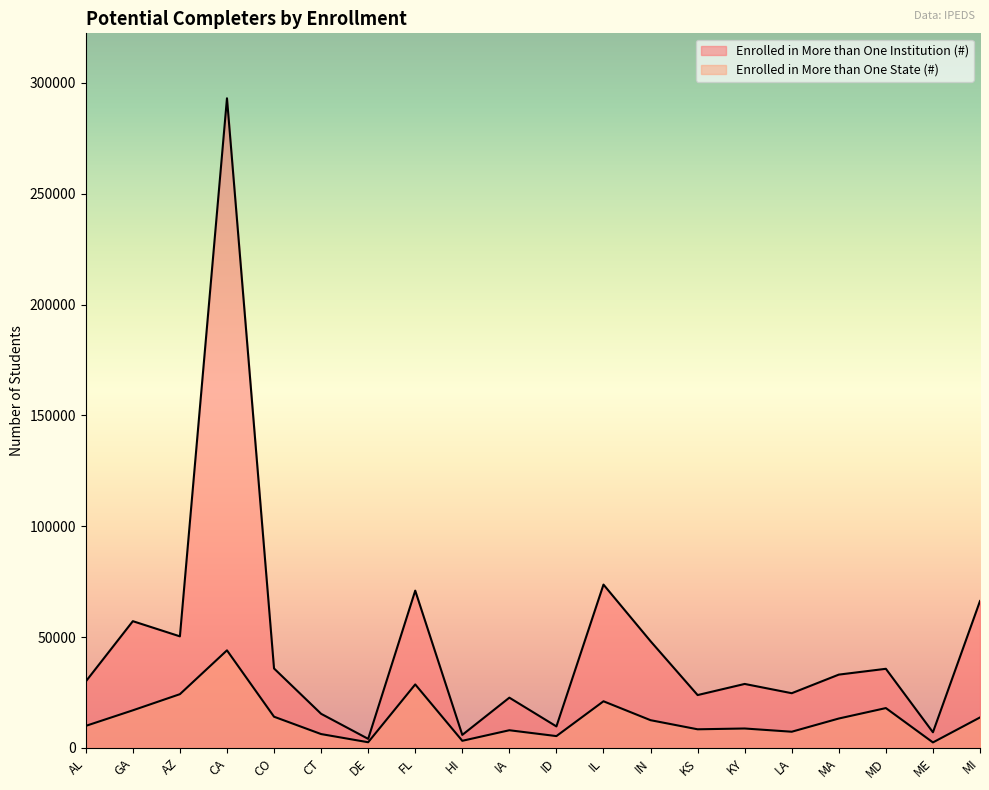

The Enrolled in More than One State (#) series shows 14083 at AL. True or false?

False